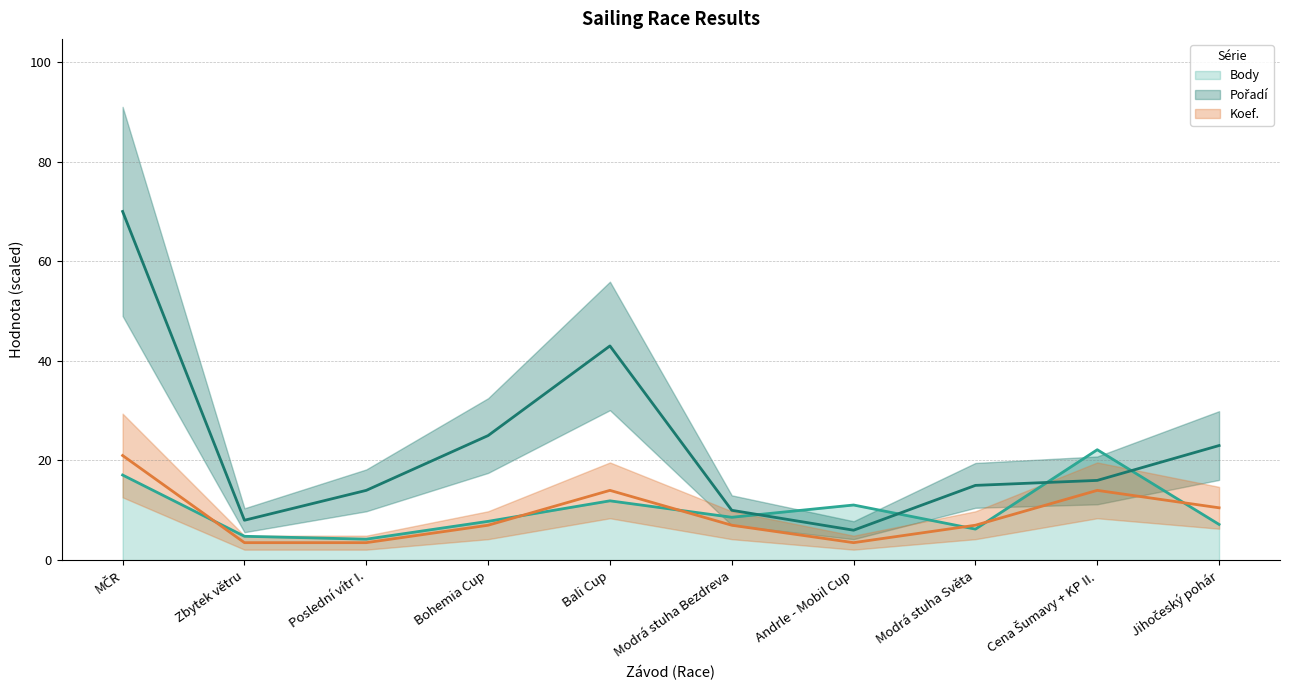

What is the label of the 1st point from the right?

Jihočeský pohár